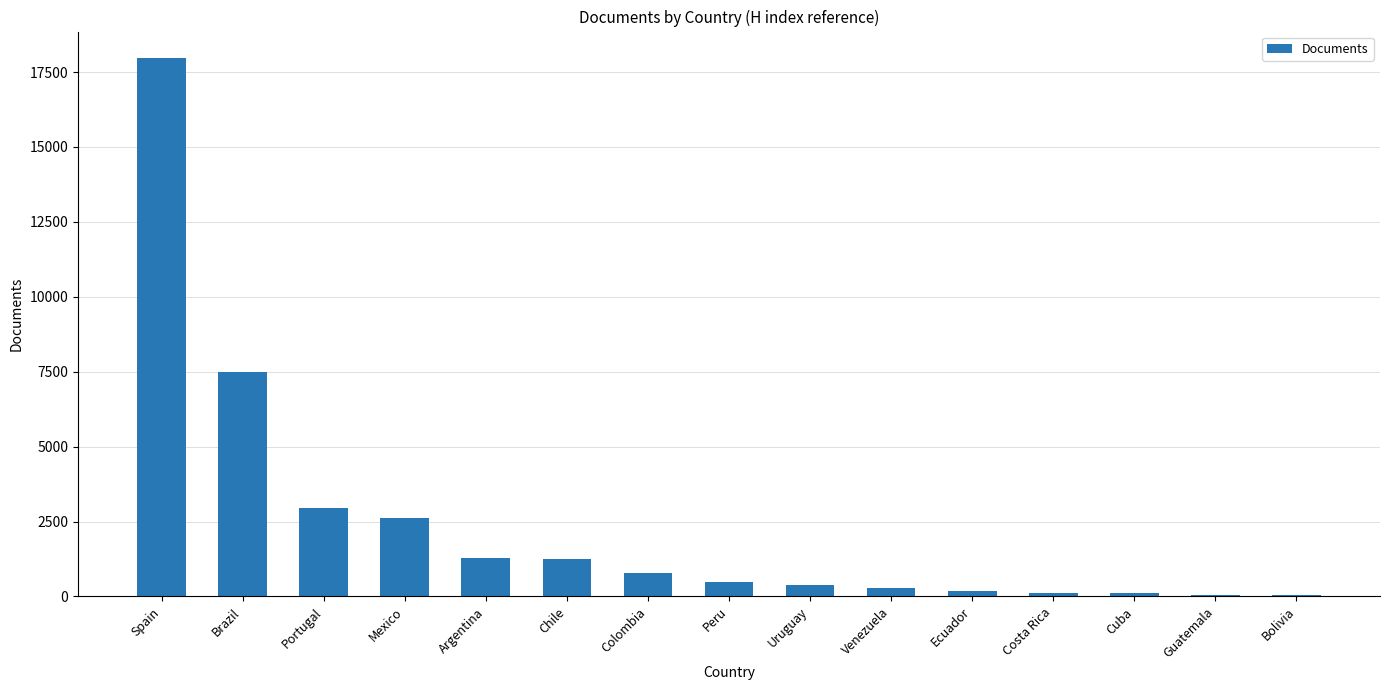

Between Chile and Guatemala, which is larger?

Chile